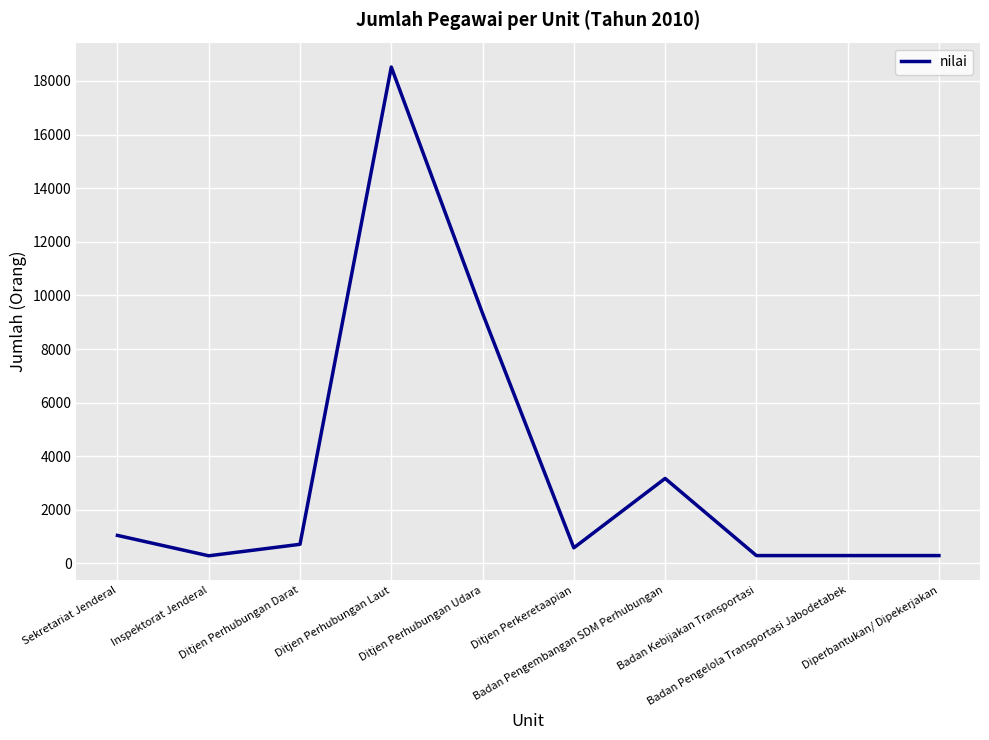

Is this an area chart (filled region under the line)?

No